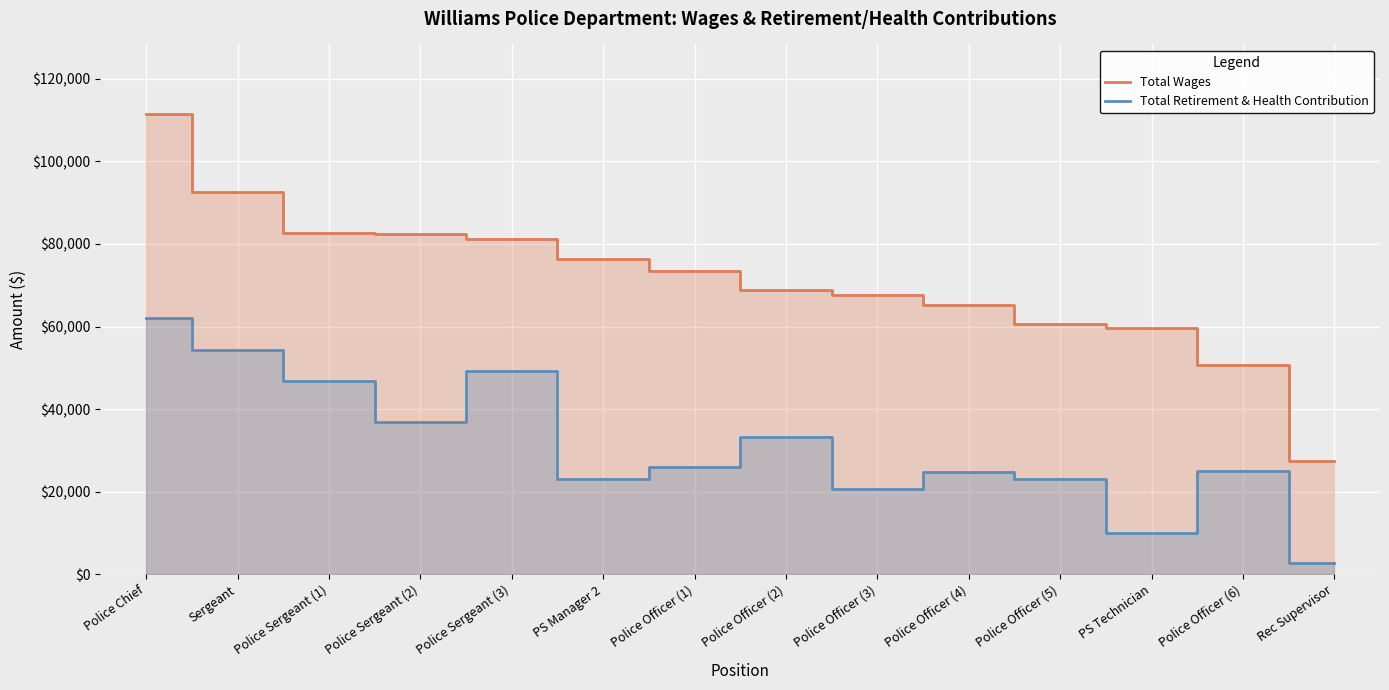

Is it true that Total Retirement & Health Contribution equals 23033 at Police Officer (5)?

True